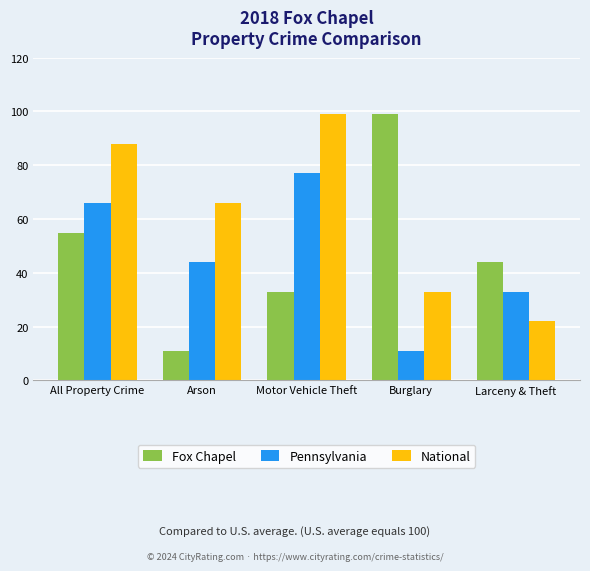

What are all the series names shown in the legend?

Fox Chapel, Pennsylvania, National